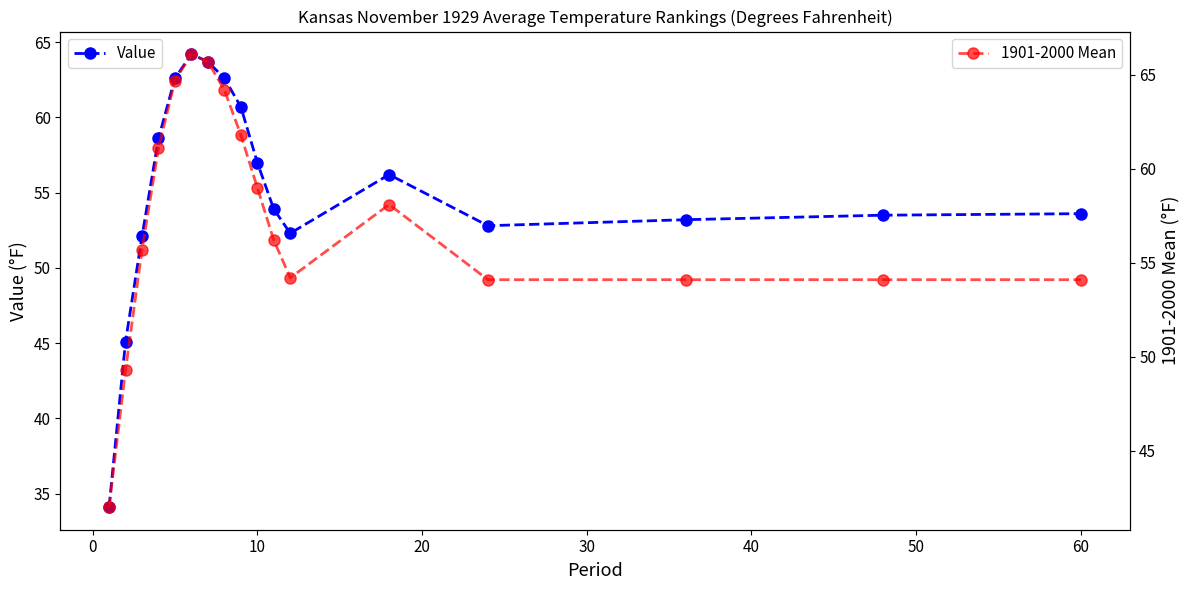

True or false: Value has more than 1 points higher than both neighbors.

True